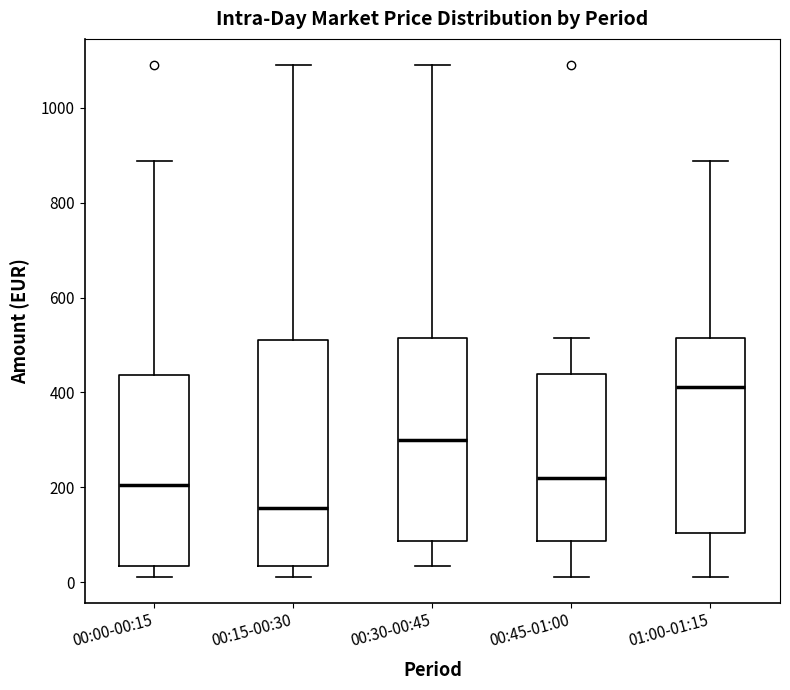

Which box is the tallest, from its lower edge to its upper edge?

00:15-00:30